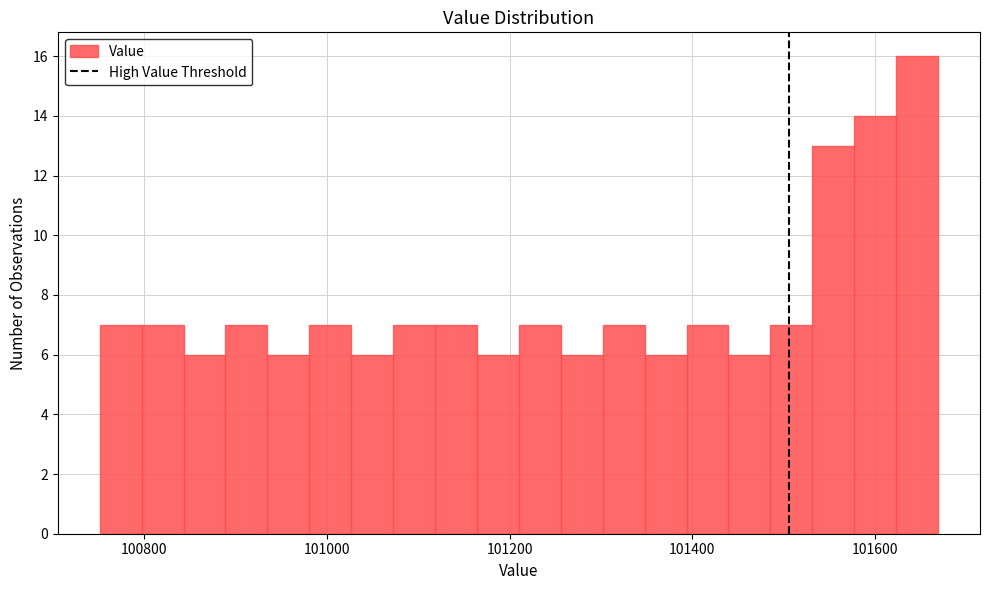

Around what value on the x-axis is the tallest bar? Give the approximate position of its centre, as read against the axis.

101640